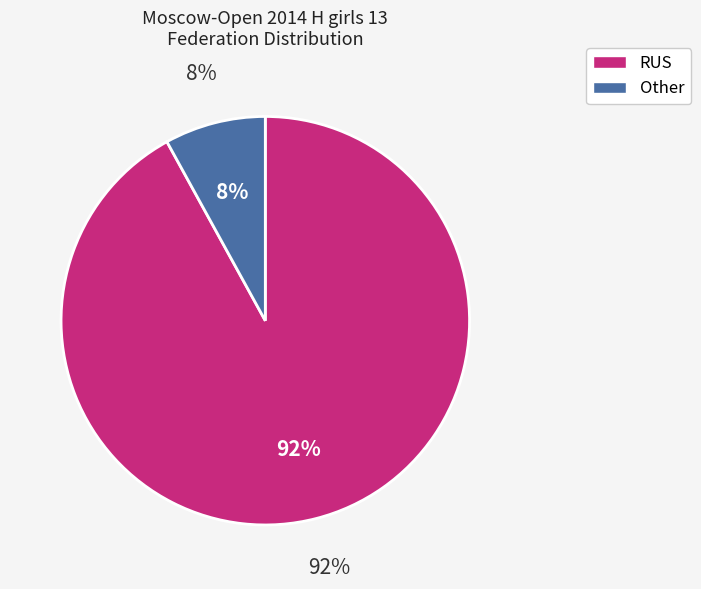

Is it true that RUS is 81% of the pie?

False